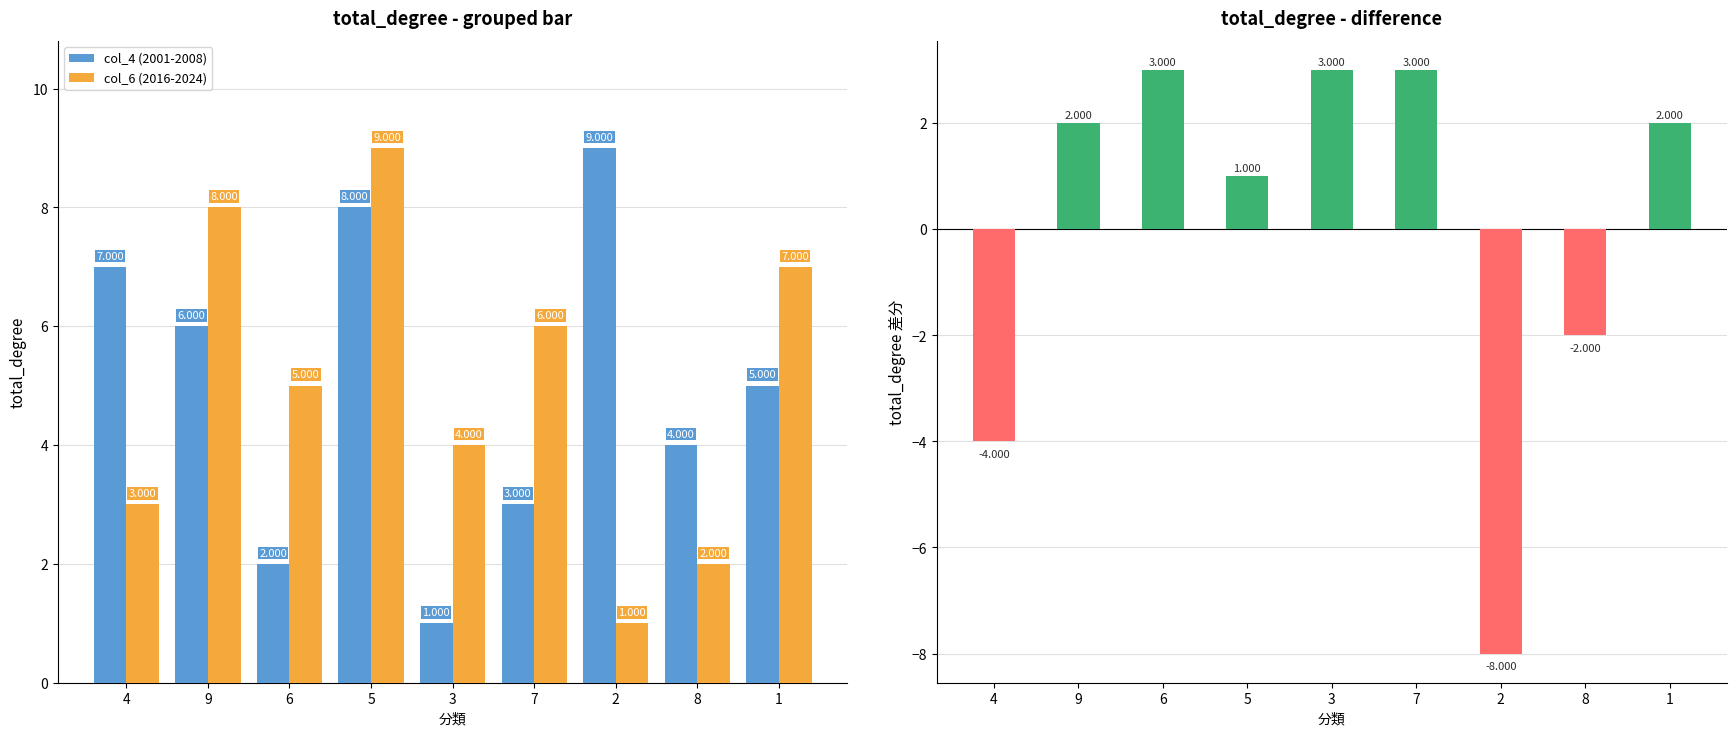

List the series in order of their peak value, lowest first.

差分 (col_6 - col_4), col_4 (2001-2008), col_6 (2016-2024)